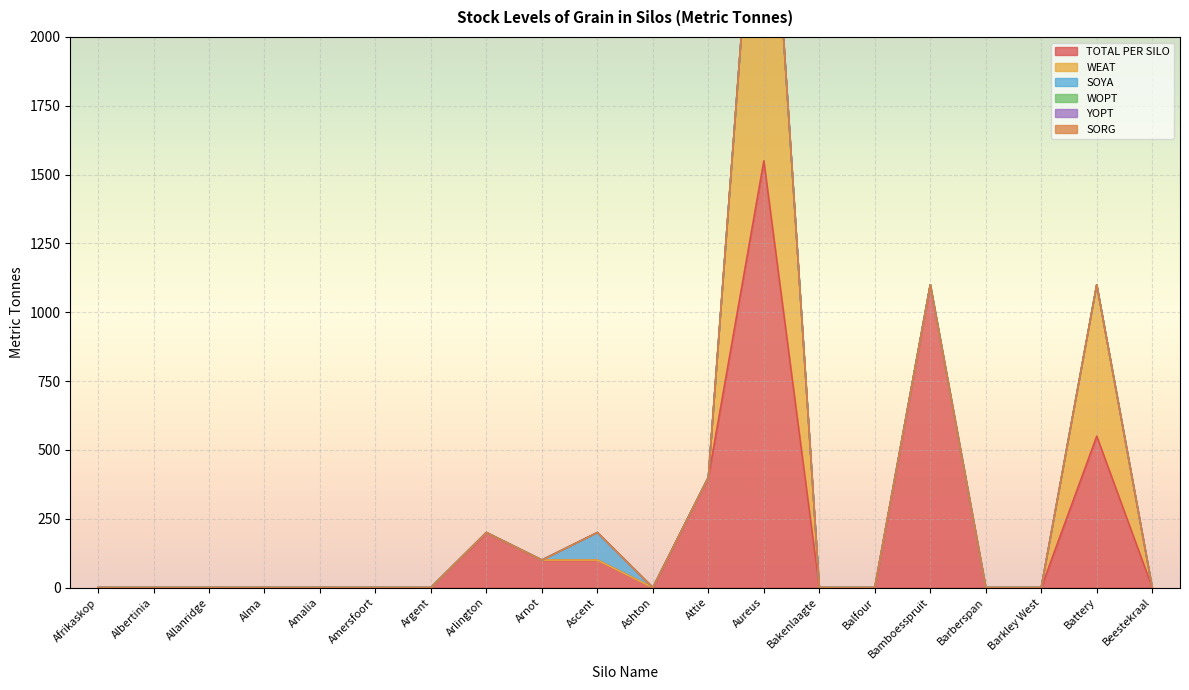

True or false: WOPT and WEAT intersect in this chart.

False